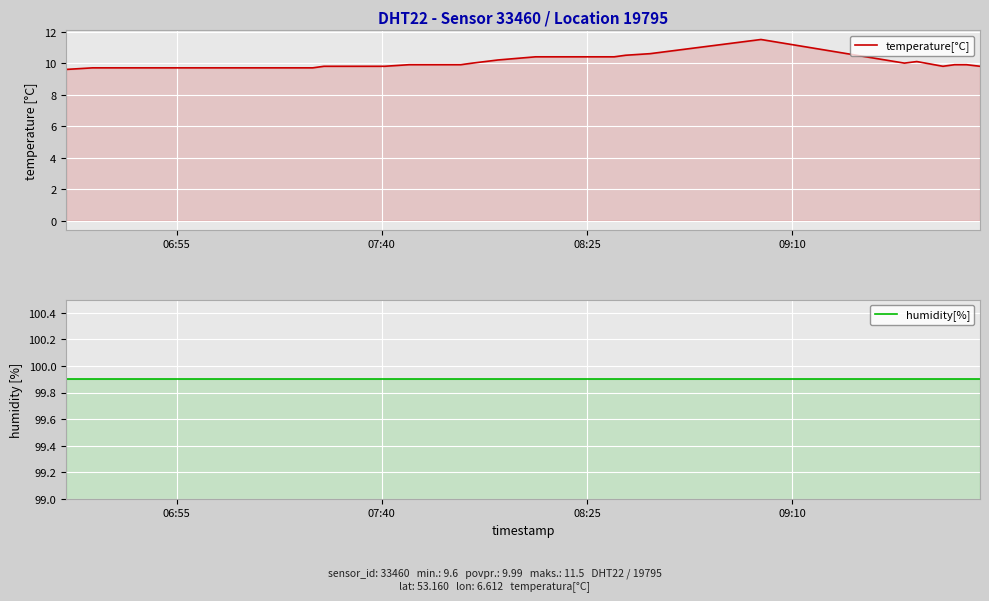

How many lines are shown in the chart?

2